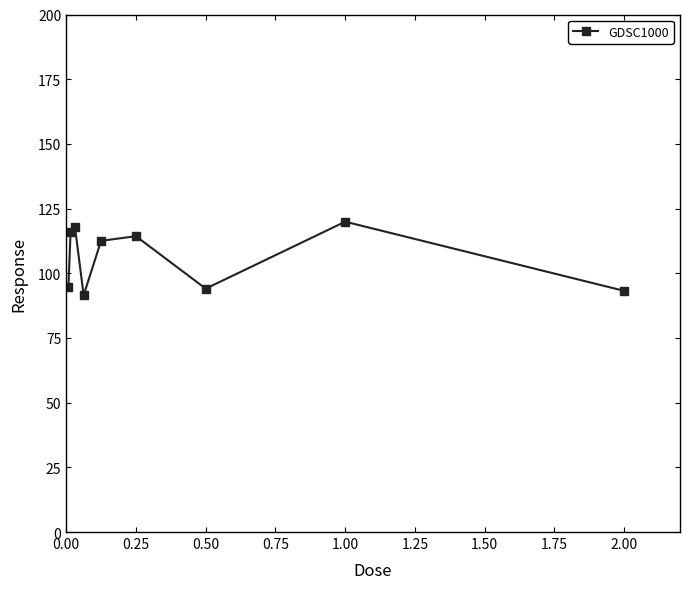

What is the average value?

106.0